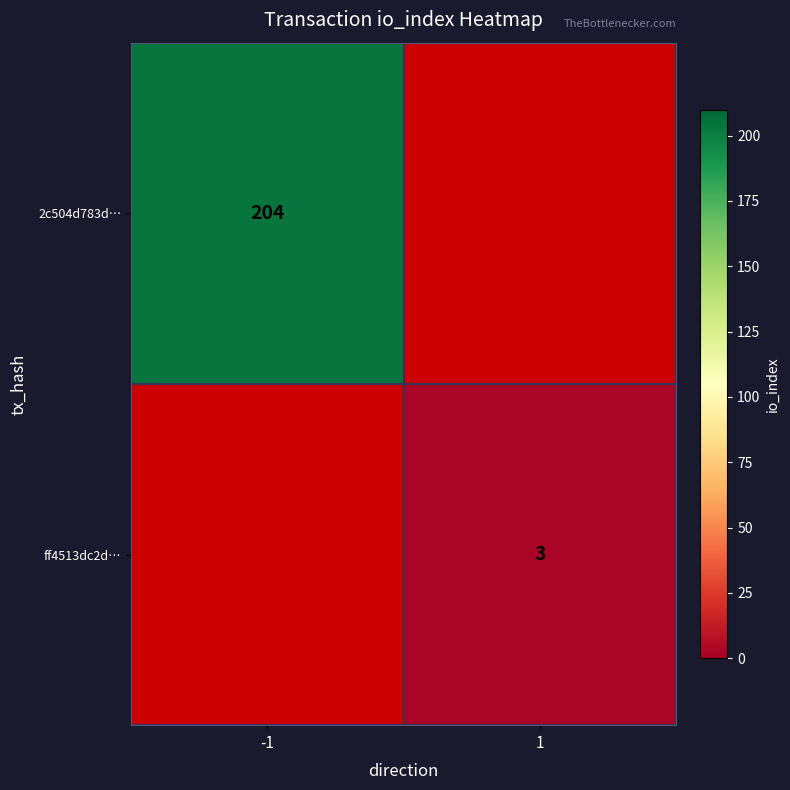

The ff4513dc2d… series shows 5 at 1. True or false?

False